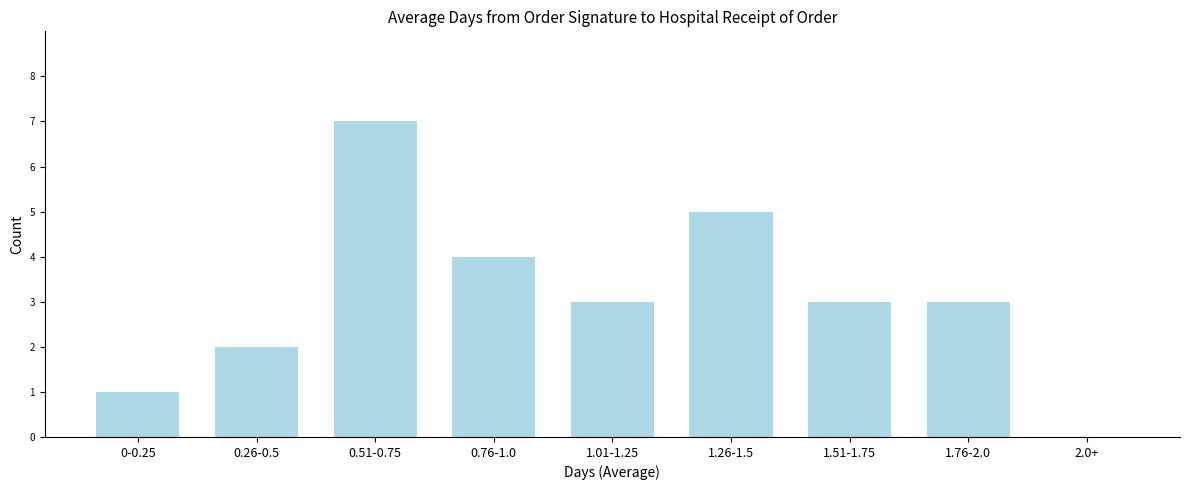

Reading right to left, extract all data points from this chart.

2.0+=0	1.76-2.0=3	1.51-1.75=3	1.26-1.5=5	1.01-1.25=3	0.76-1.0=4	0.51-0.75=7	0.26-0.5=2	0-0.25=1